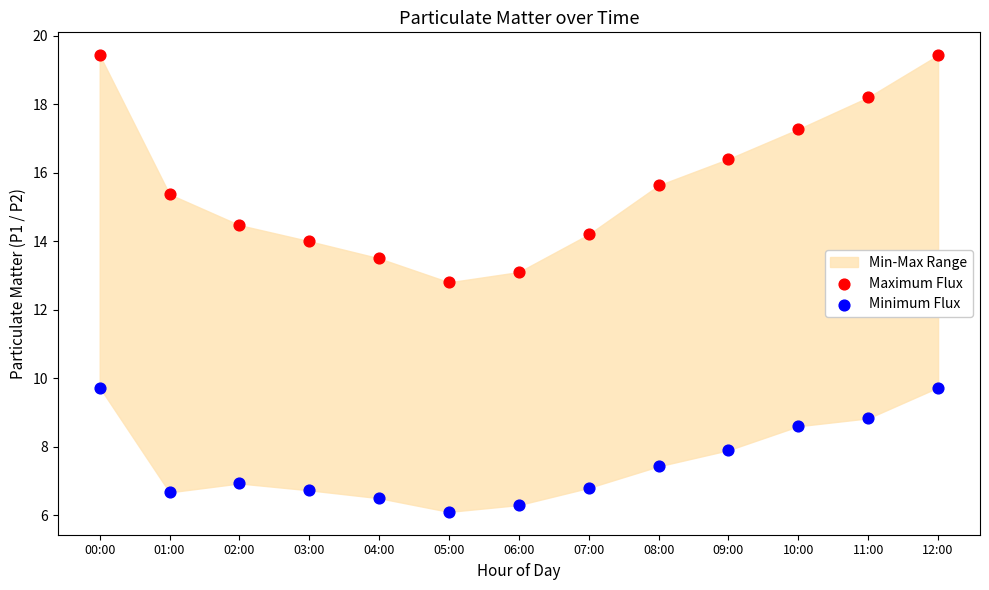

Across all series, what Y value is closest to 12?

12.8